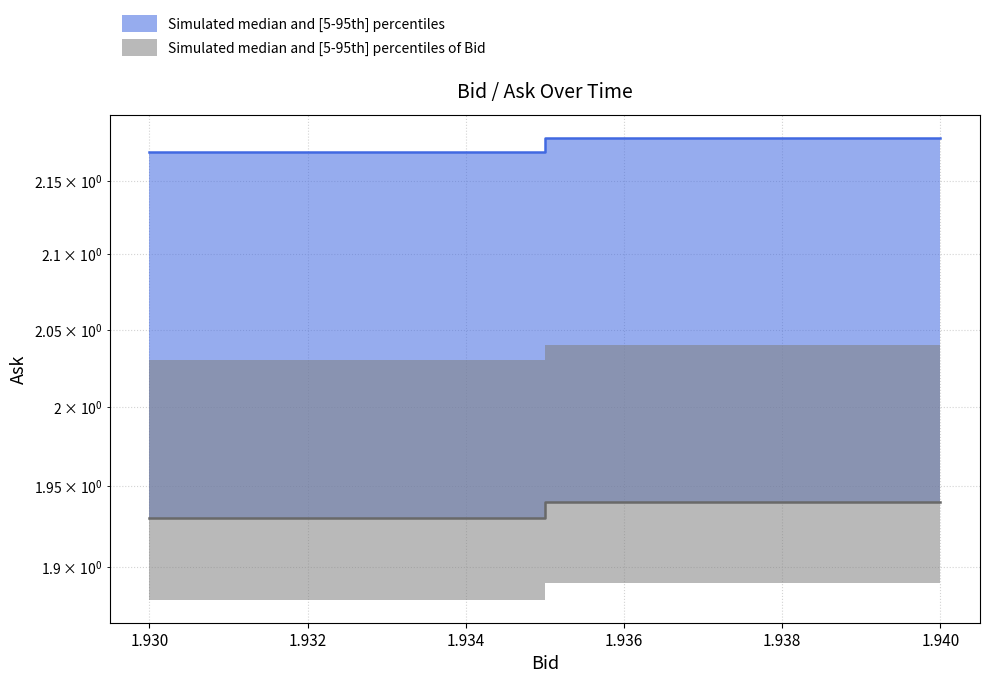

Does the chart have visible grid lines?

Yes